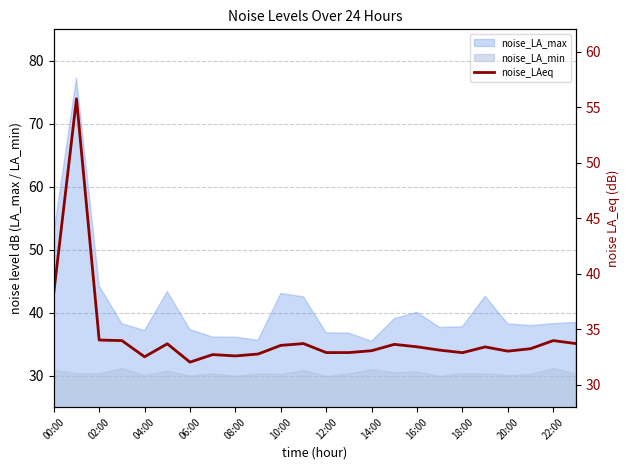

What is the smallest value displayed?

32.0